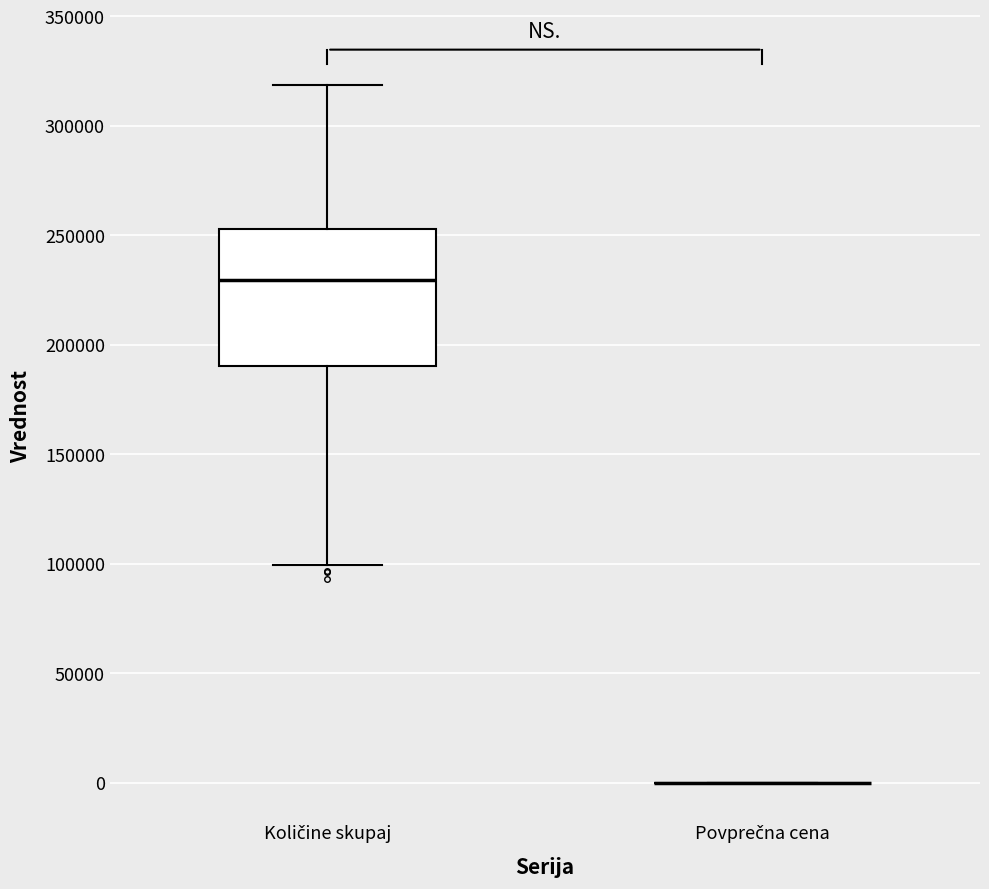

Comparing the boxes themselves (not the whiskers), which one is the tallest?

Količine skupaj